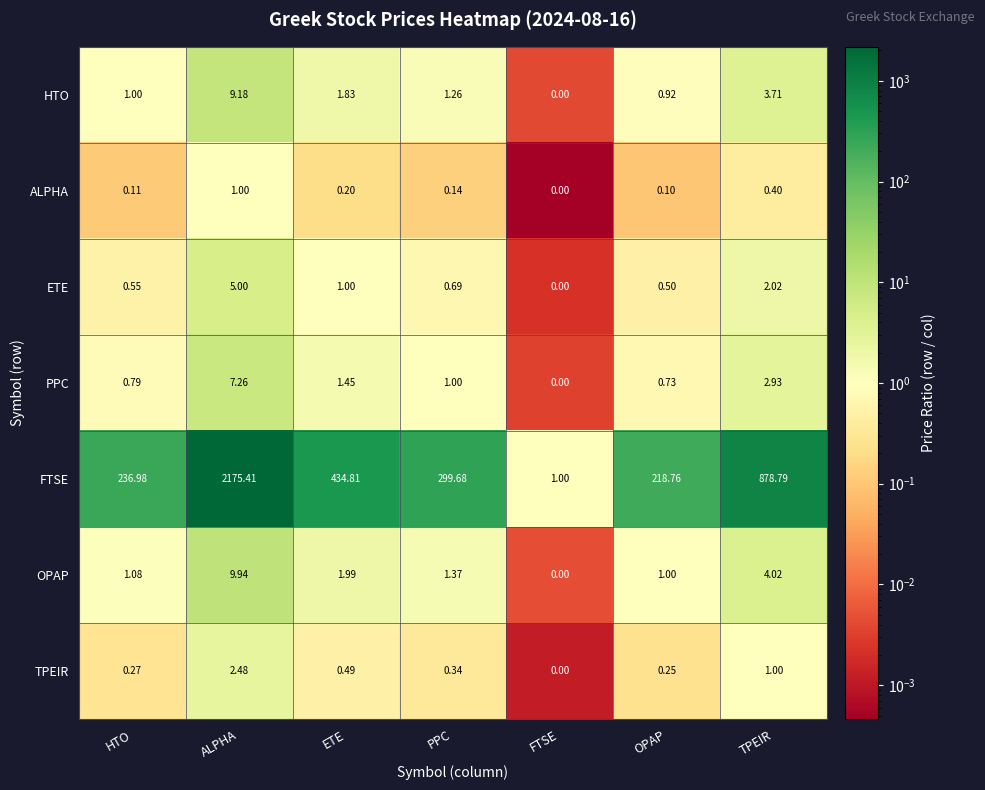

What is the spread (max minus min) of values at HTO?

236.9